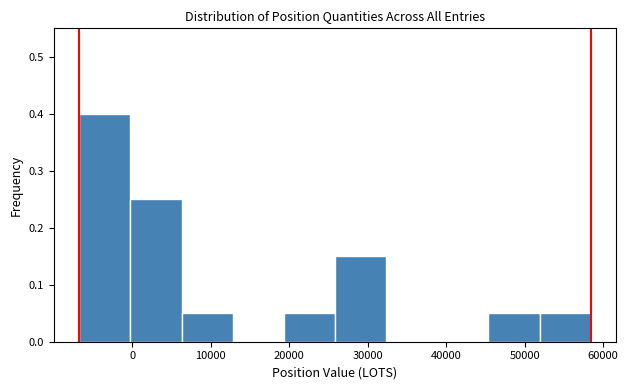

Reading left to right, list every bar in this chart as the range it spans on the x-axis followed by its height. Neither the bar edges nor the heights are printed on the chart, so give them approximately, as read against the axes.

-7000 to 0: 0.40
0 to 6000: 0.25
6000 to 13000: 0.05
13000 to 19000: 0
19000 to 26000: 0.05
26000 to 32000: 0.15
32000 to 39000: 0
39000 to 45000: 0
45000 to 52000: 0.05
52000 to 58000: 0.05